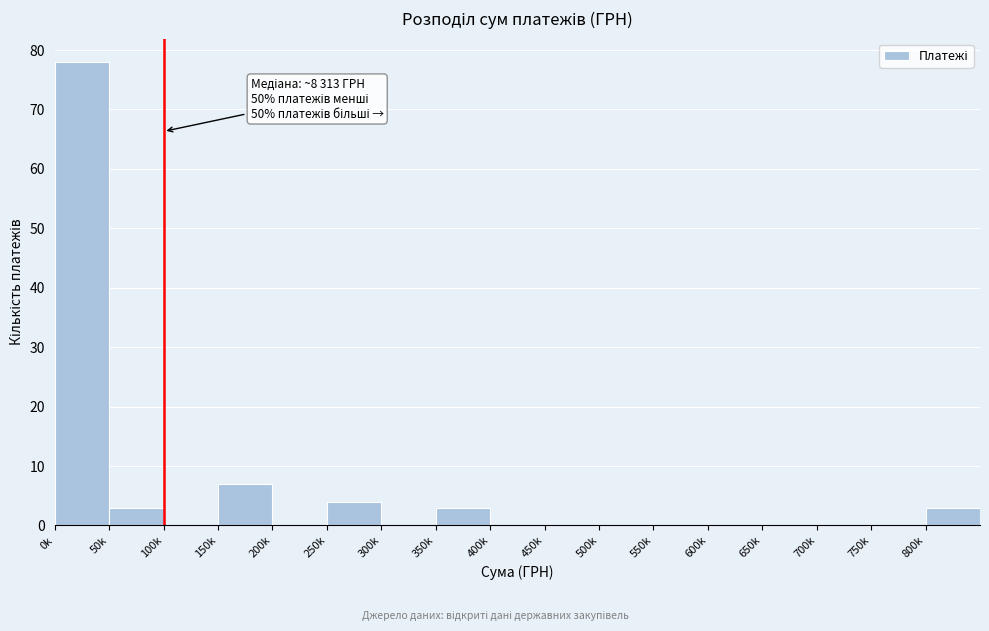

Reading right to left, extract all data points from this chart.

800k=3	750k=0	700k=0	650k=0	600k=0	550k=0	500k=0	450k=0	400k=0	350k=3	300k=0	250k=4	200k=0	150k=7	100k=0	50k=3	0k=78